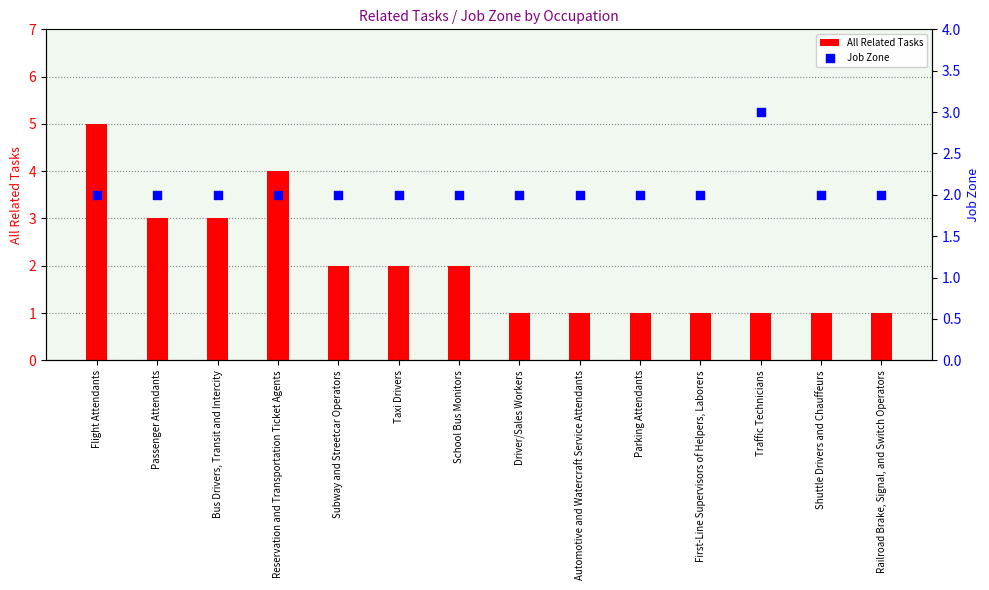

Which series has the largest Y range (max minus min)?

All Related Tasks